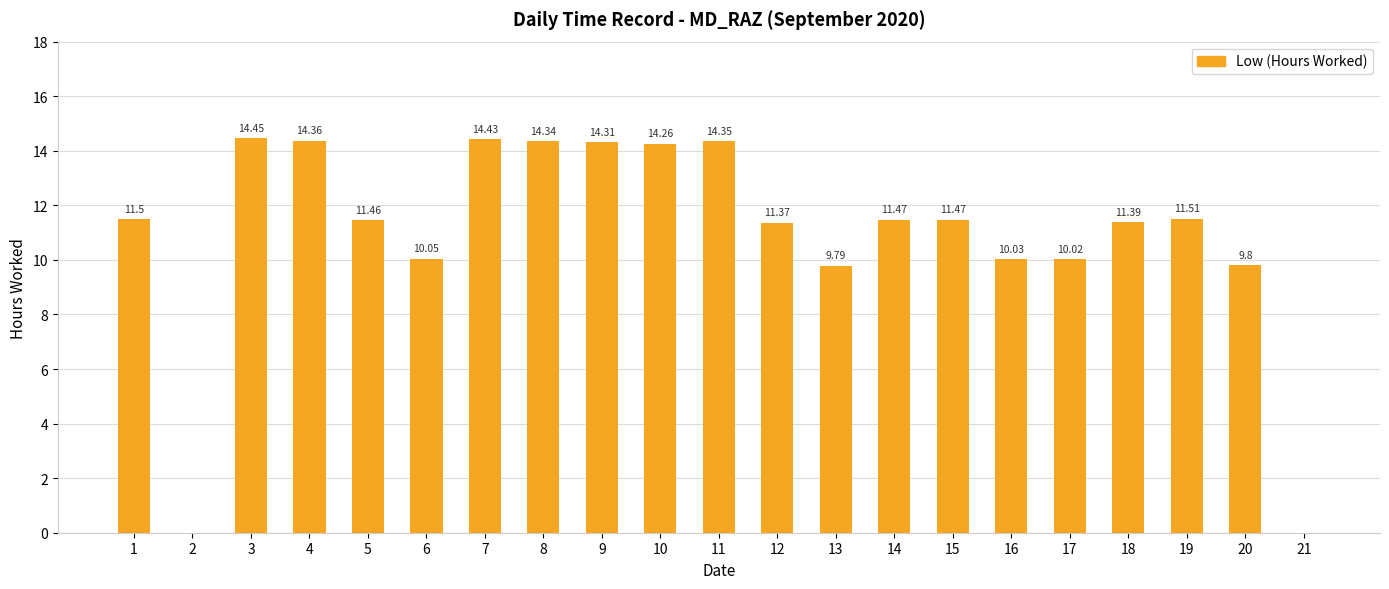

What is the sum of all values?

230.4